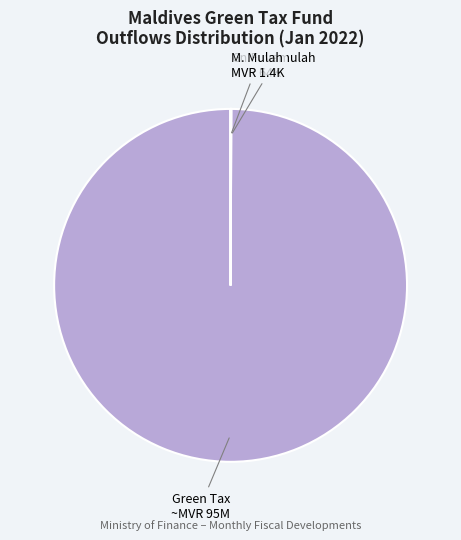

Does any single category account for the majority?

Yes